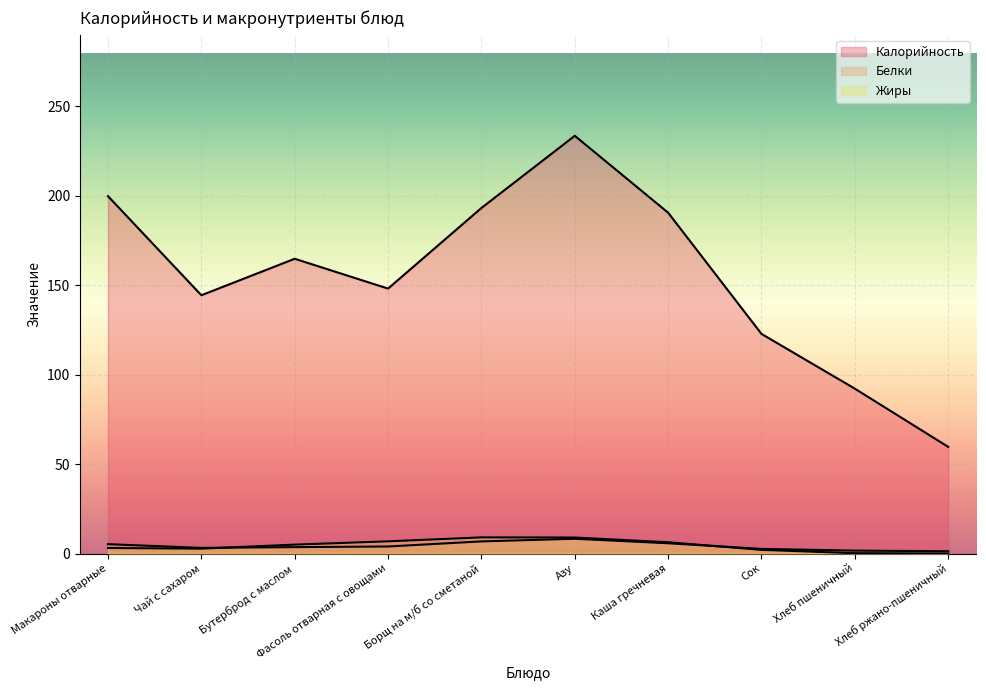

Does the chart display data point markers on the line(s)?

No